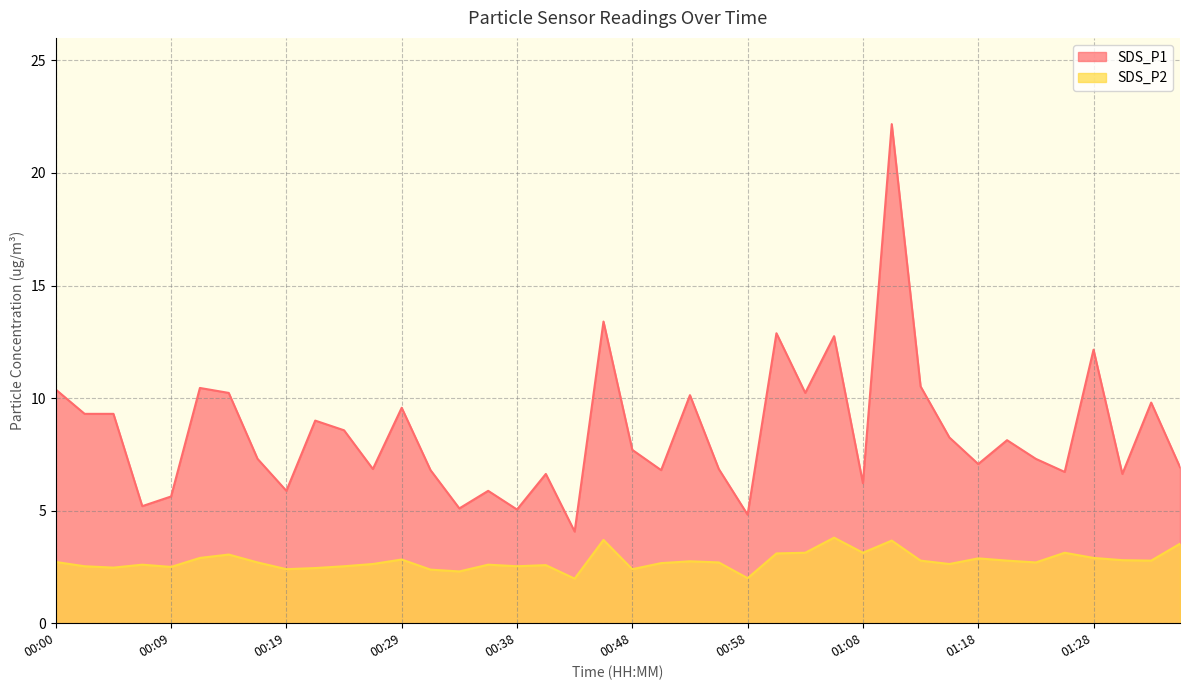

What is the label of the 21st point from the left?

00:48